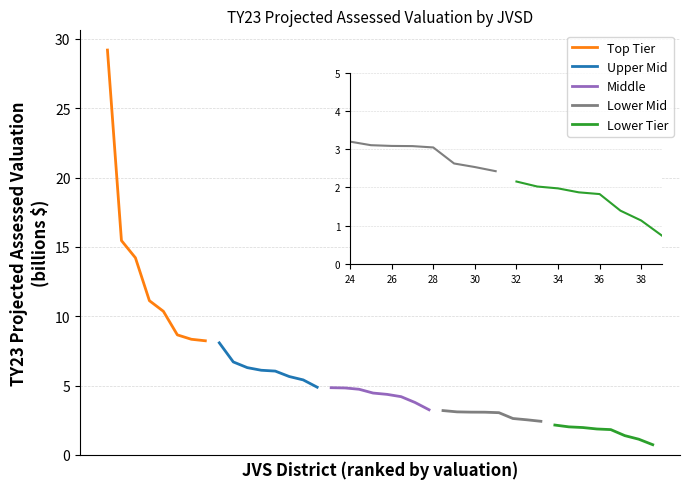

True or false: Lower Mid has a value of 2.4 at 7.

True